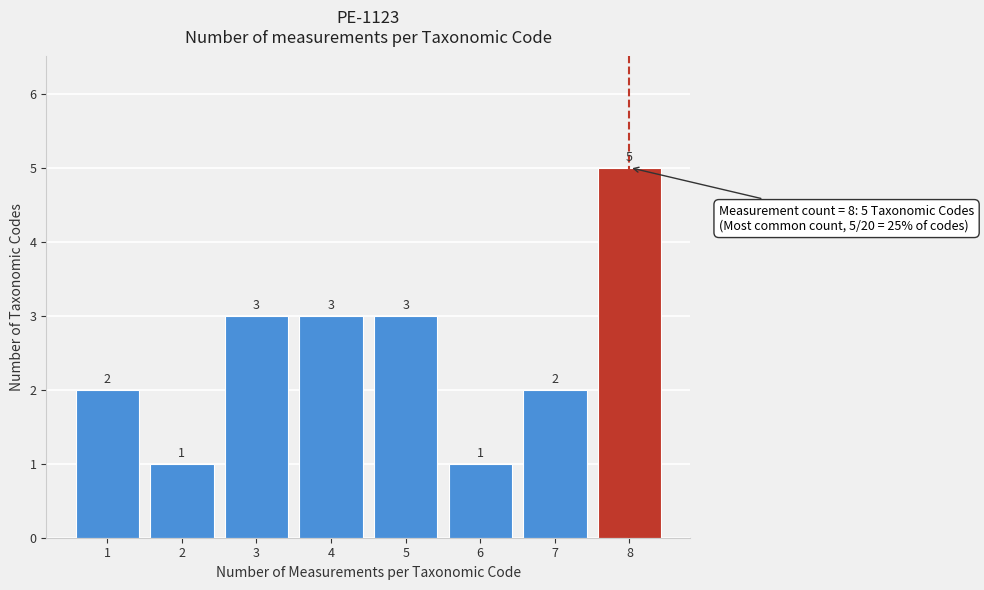

Reading left to right, transcribe all the data shown in this chart.

1=2	2=1	3=3	4=3	5=3	6=1	7=2	8=5